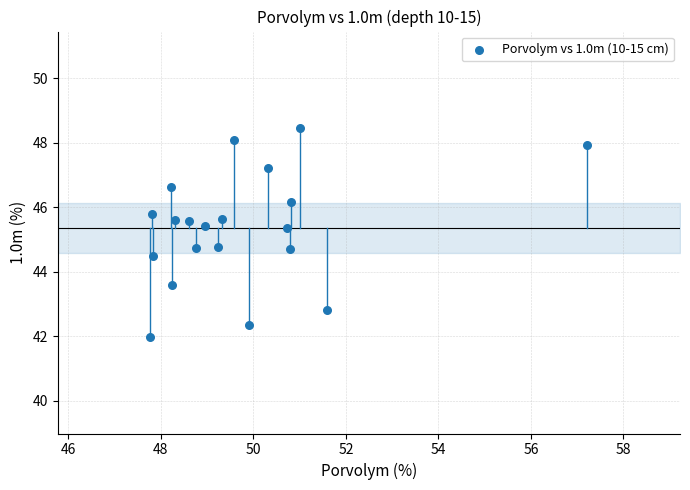

What is the range of X values (max minus min)?

9.5